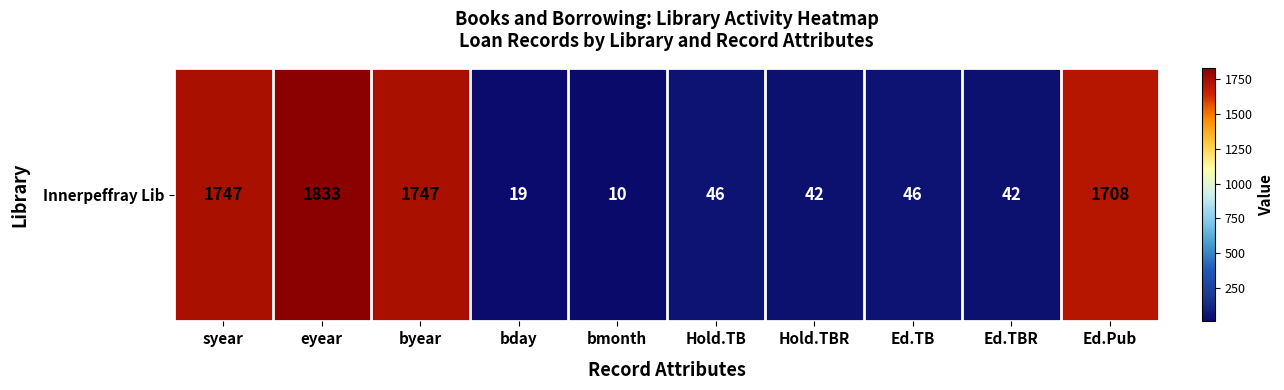

What is the minimum value shown in the chart?

10